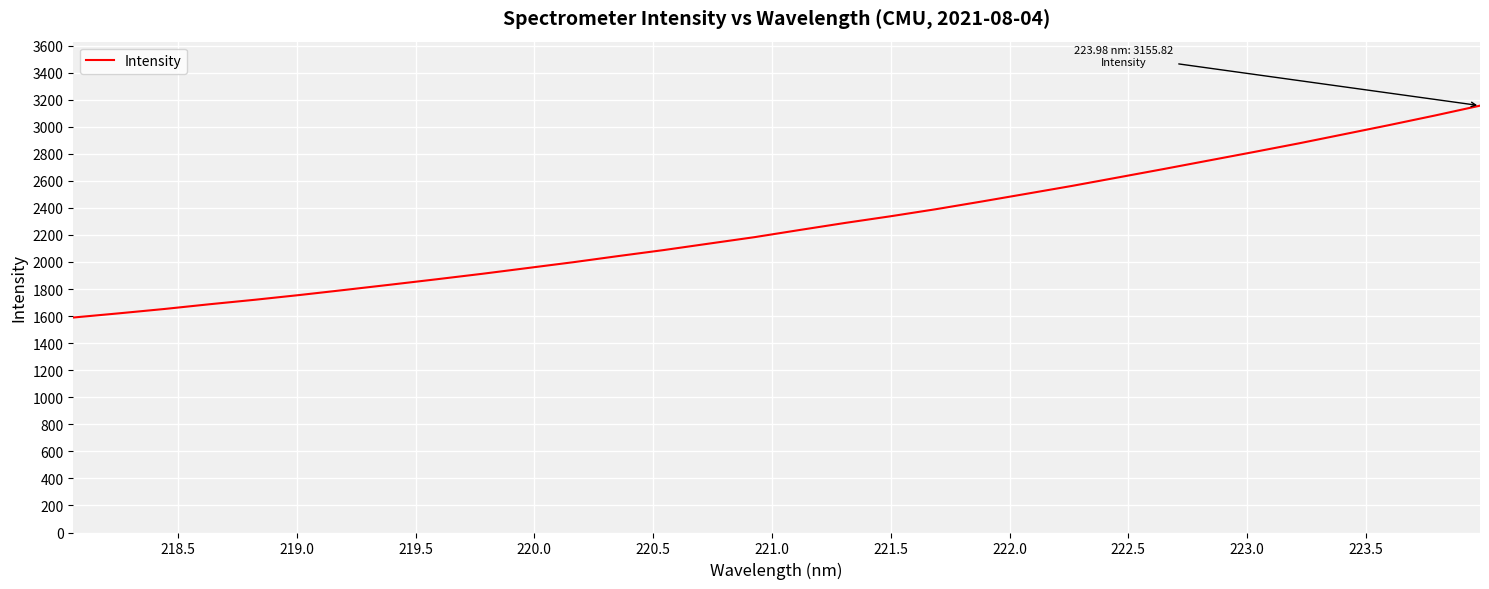

What is the difference between the maximum and minimum values?

1566.4